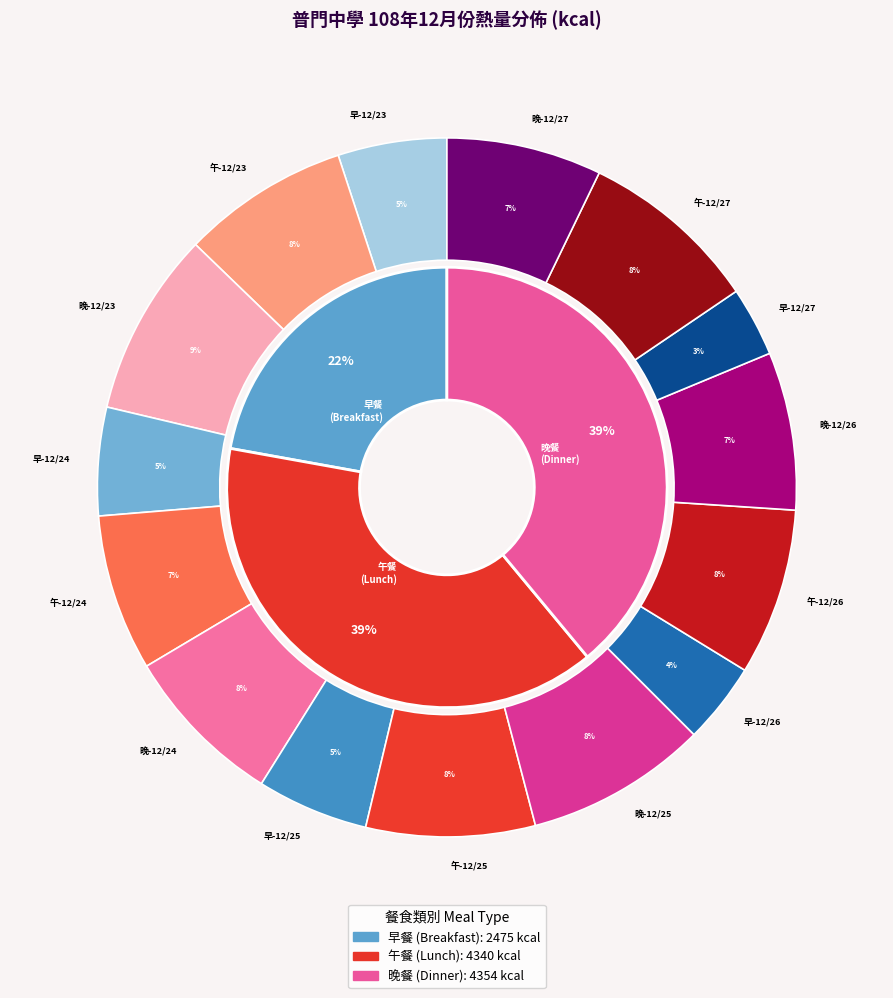

To the nearest percent, what is the difference between the largest and smallest slice percentages?

5%